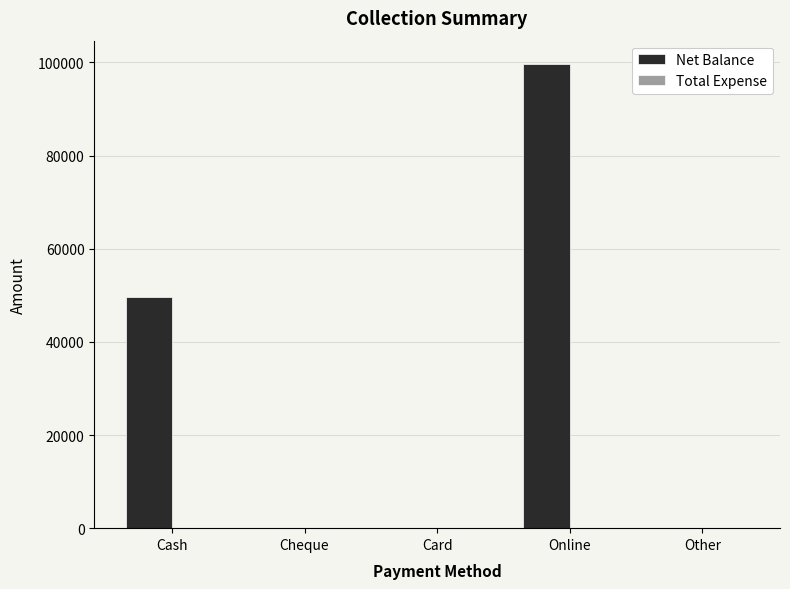

Which has a higher value, Online or Cash?

Online